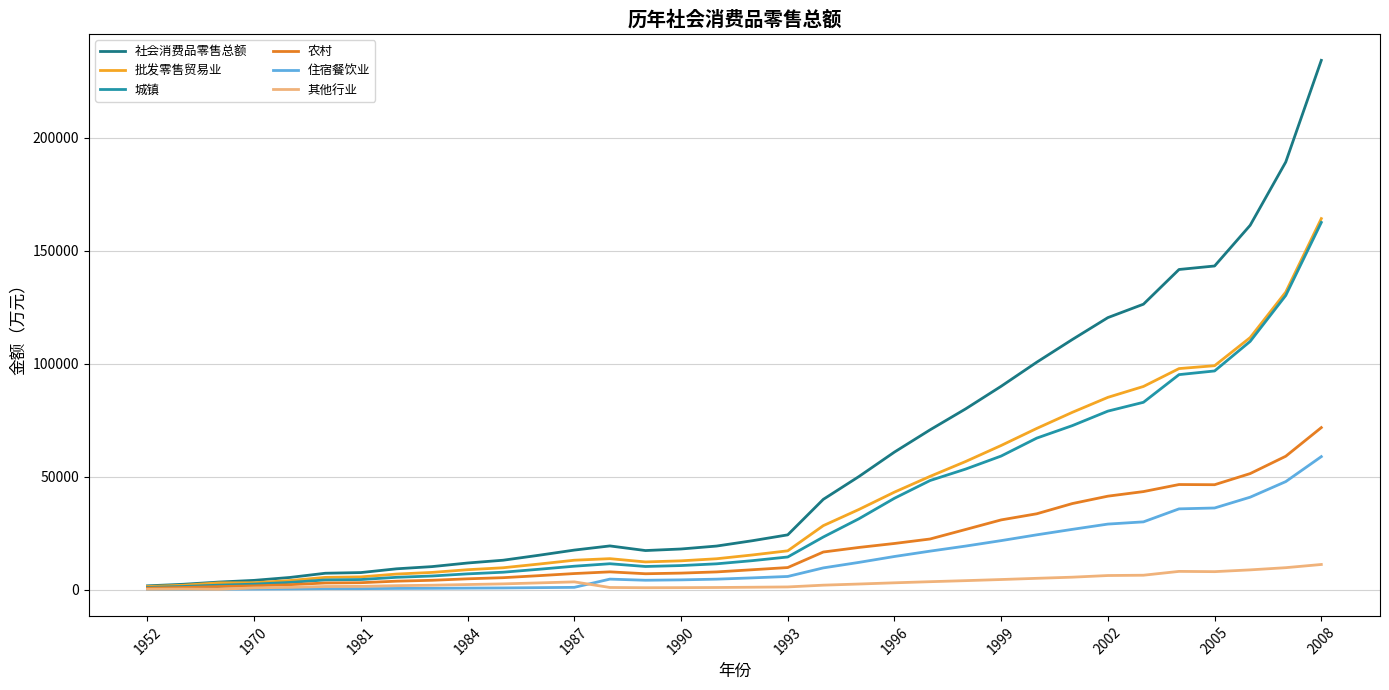

What is the maximum value shown in the chart?

234274